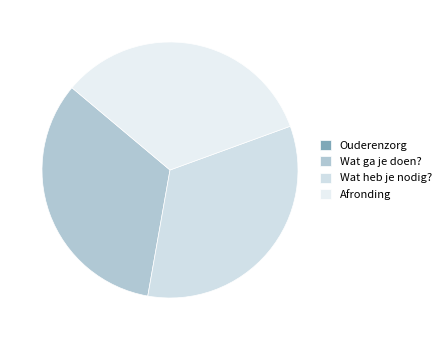

The Wat heb je nodig? slice represents 44% of the pie. True or false?

False